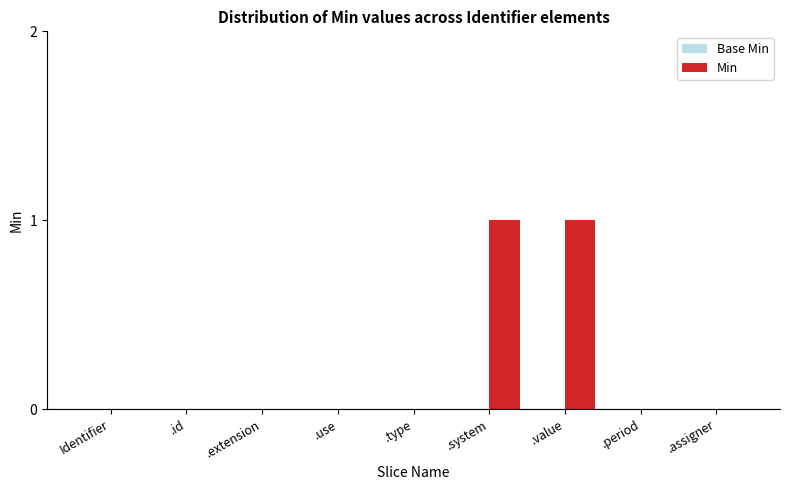

Is it true that the value at .assigner is 0?

True